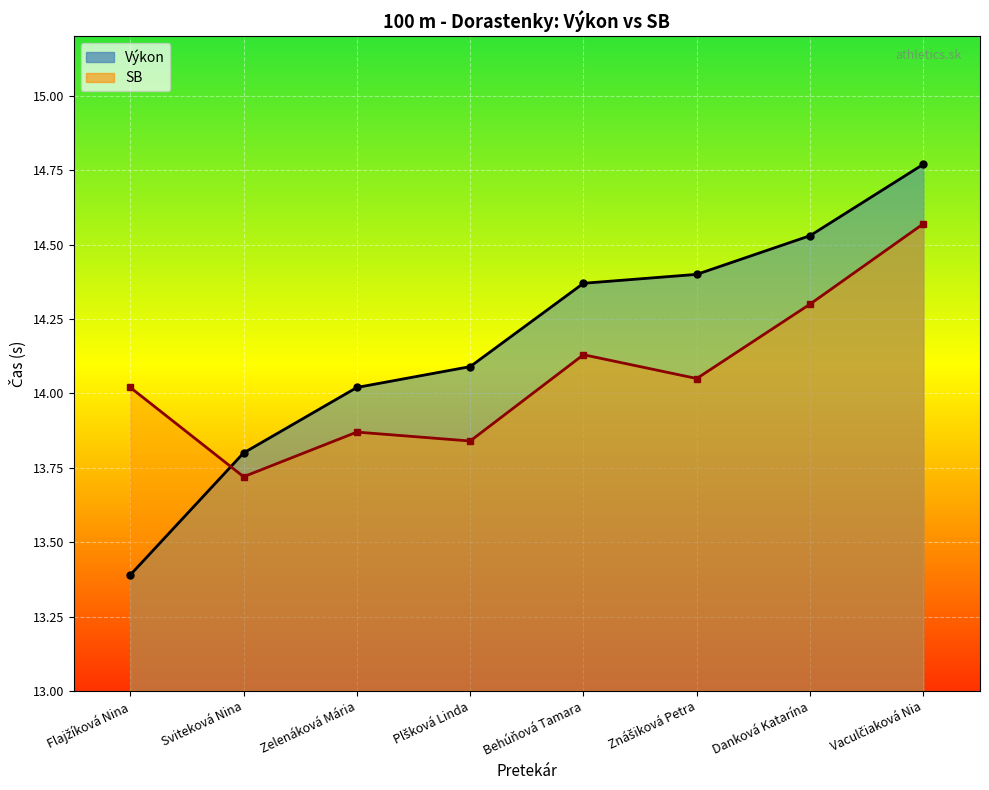

What is the value of the Výkon point at the 6th from the left?

14.4